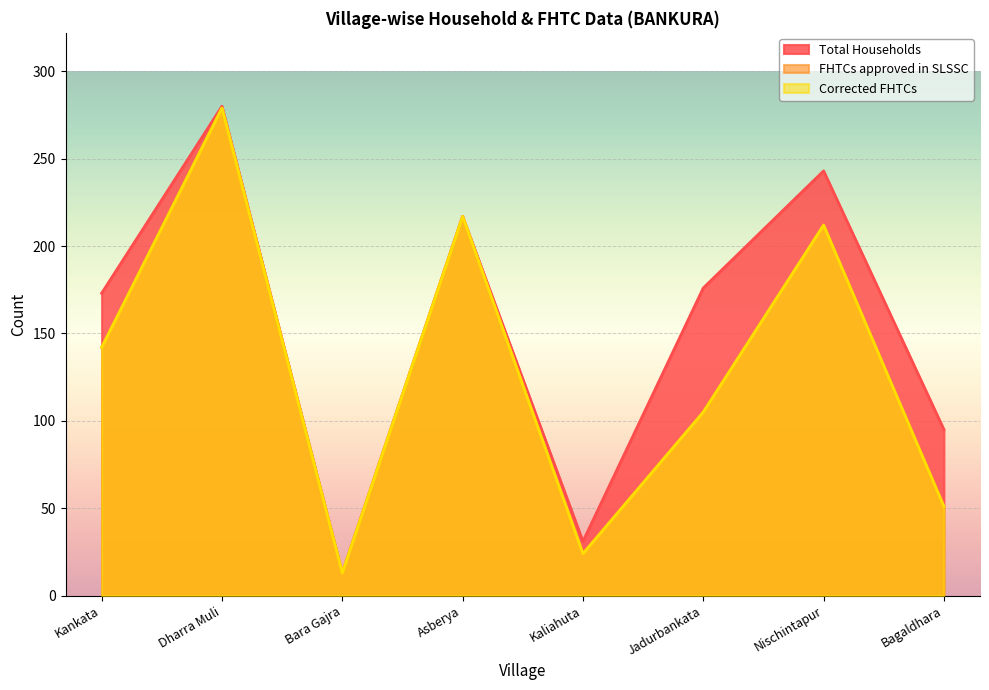

What is the label of the 2nd point from the right?

Nischintapur